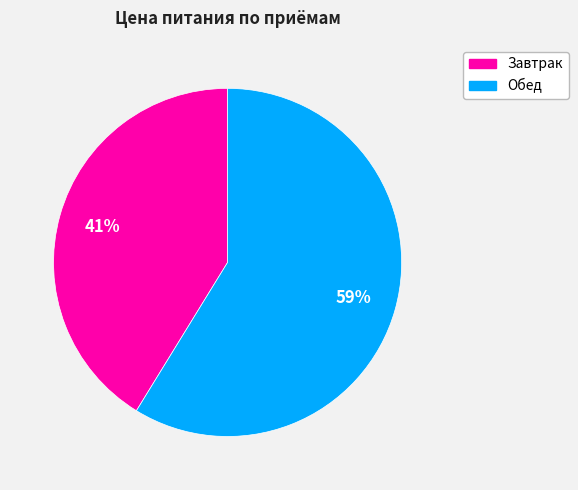

To the nearest percent, what portion does Обед represent?

59%